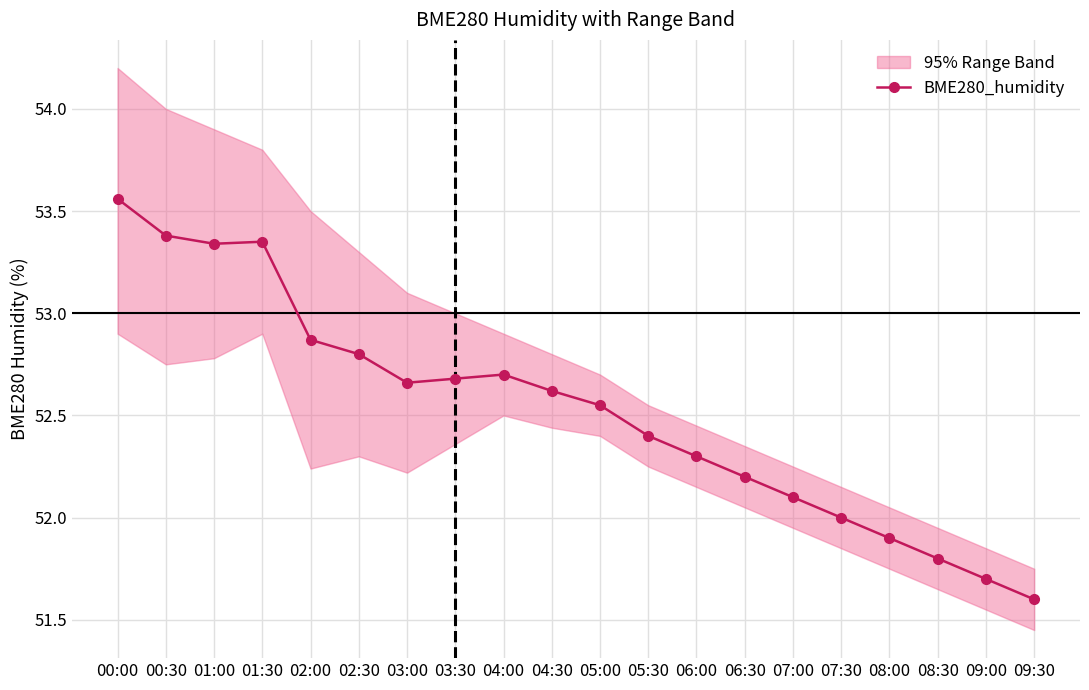

What is the minimum value for BME280_humidity?

51.6